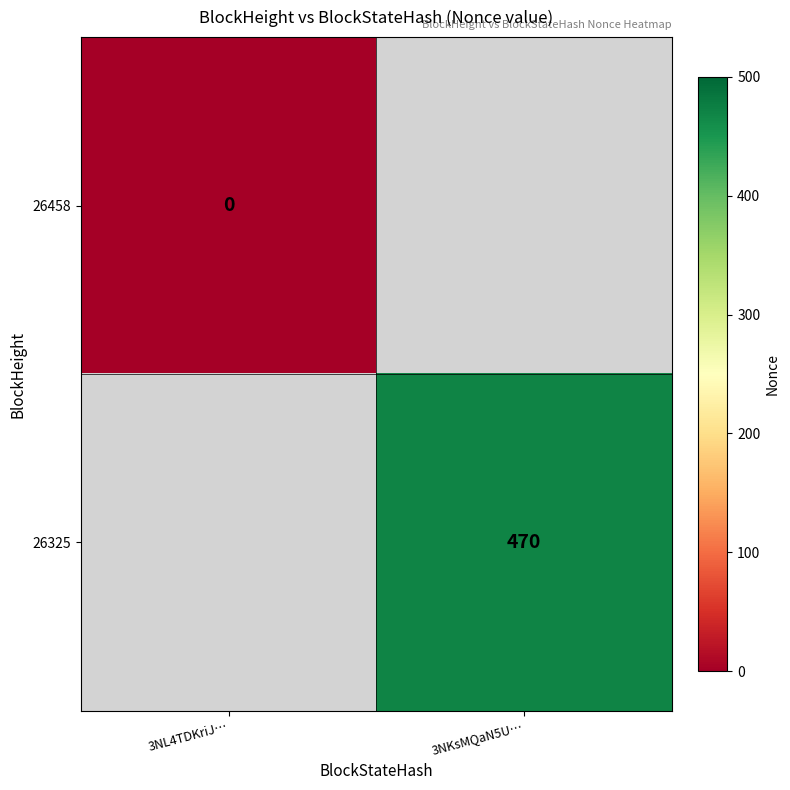

Is the value of 26325 at 3NKsMQaN5U… greater than the value of 26458 at 3NL4TDKriJ…?

Yes